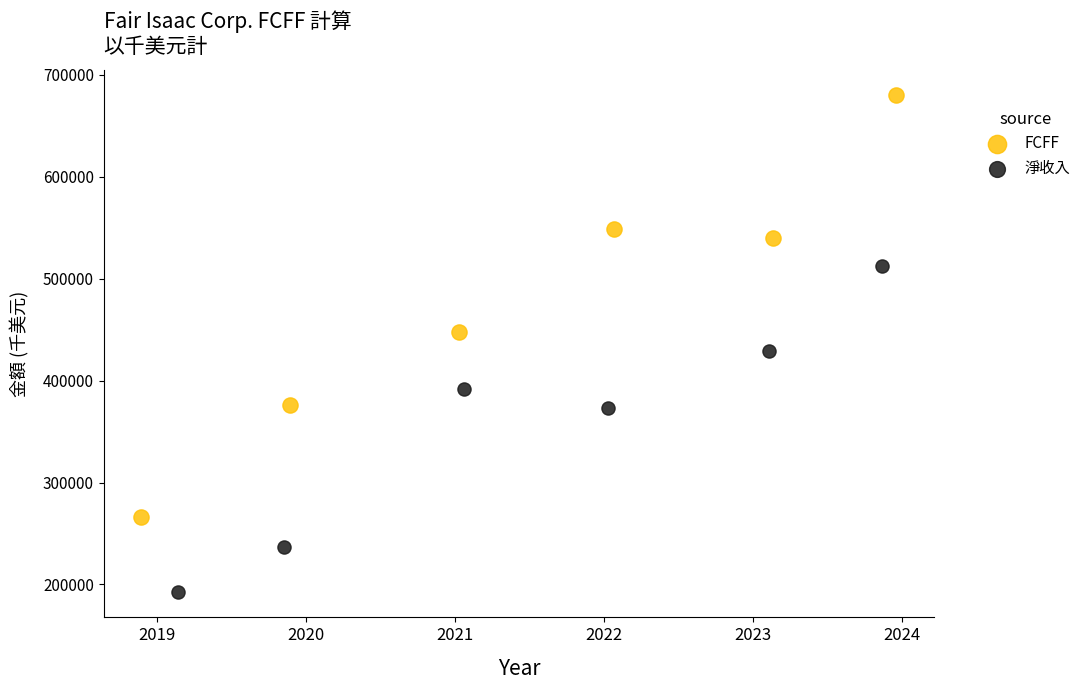

Which series reaches the minimum Y coordinate?

淨收入